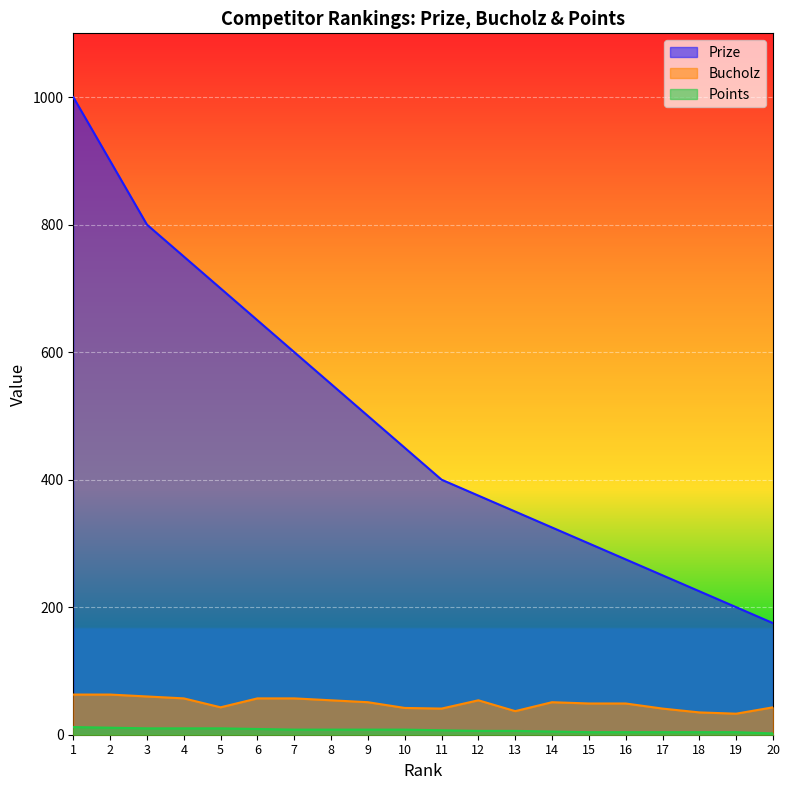

What is the minimum value for Bucholz?

33